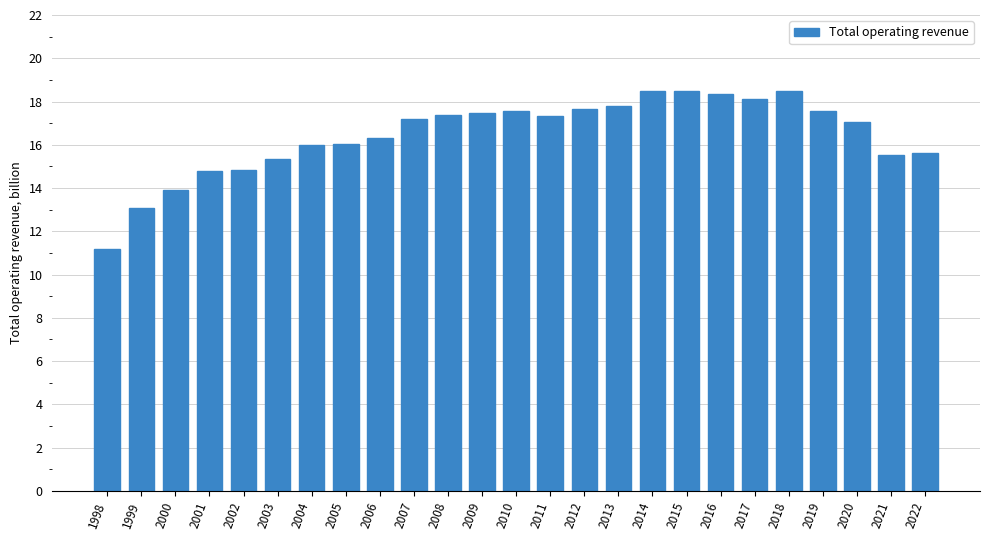

What is the value of the 24th bar from the left?

15.6